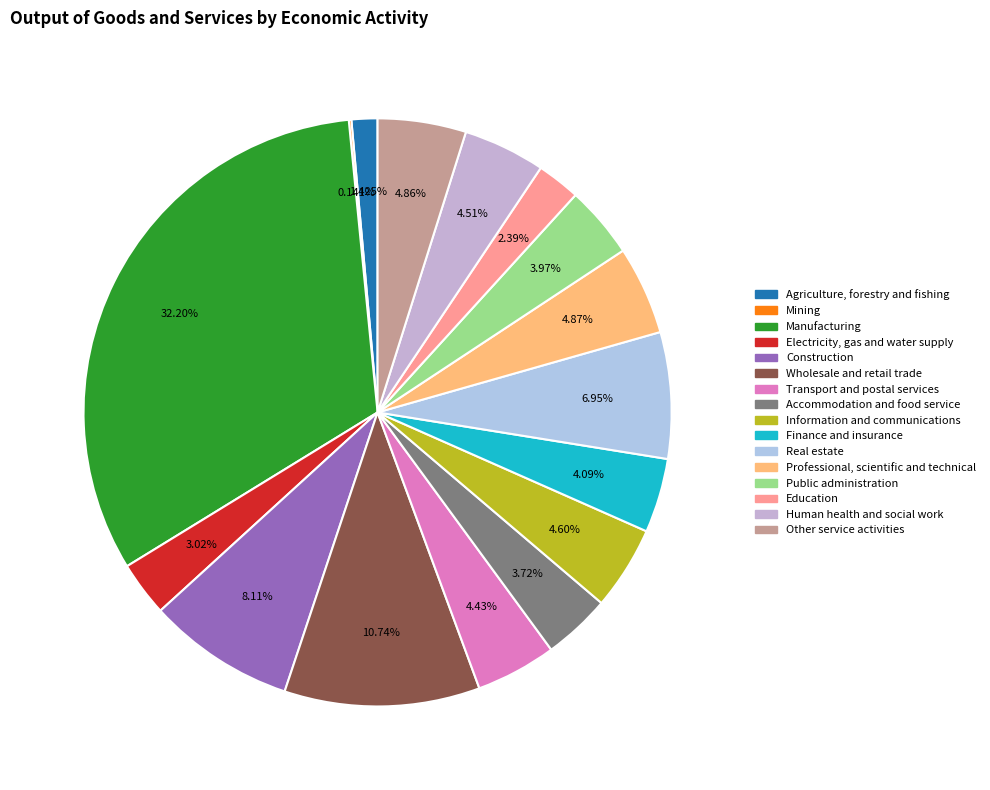

Which category has the biggest portion of the pie?

Manufacturing